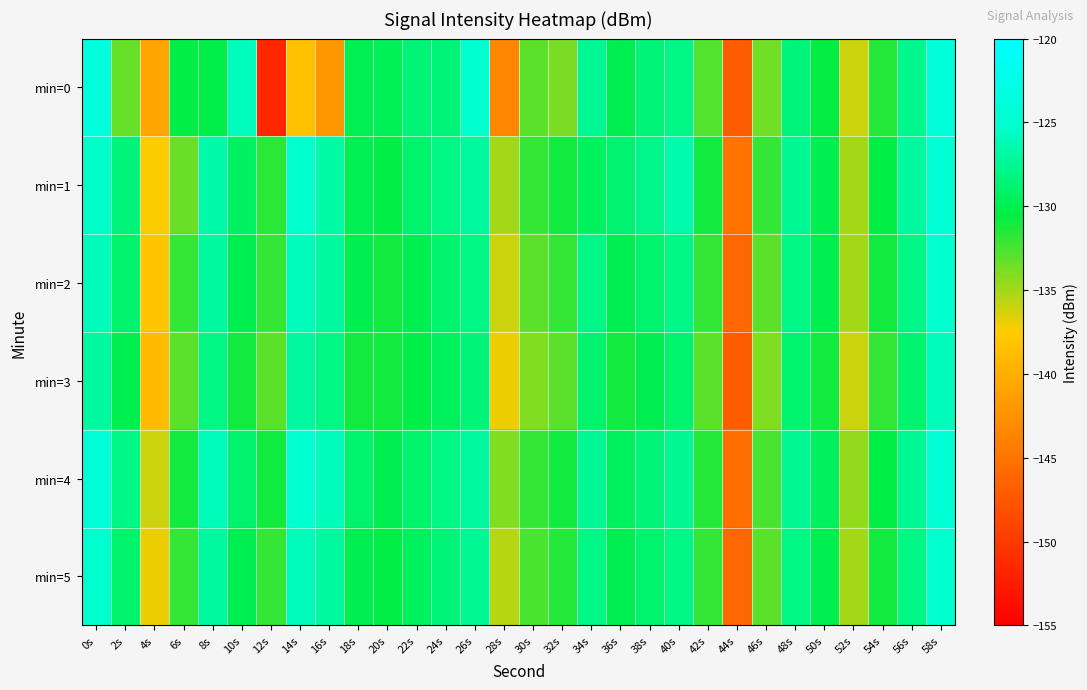

Between 18s and 28s, which is larger?

18s